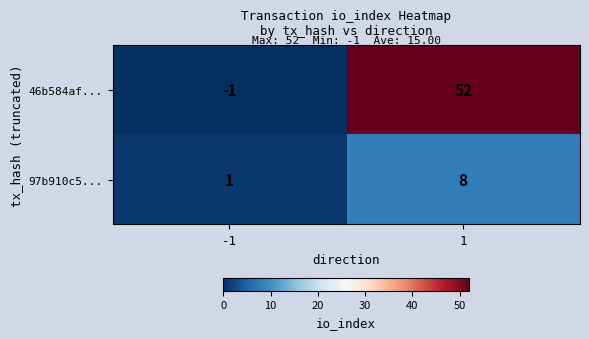

The 46b584af... series shows 52 at 1. True or false?

True